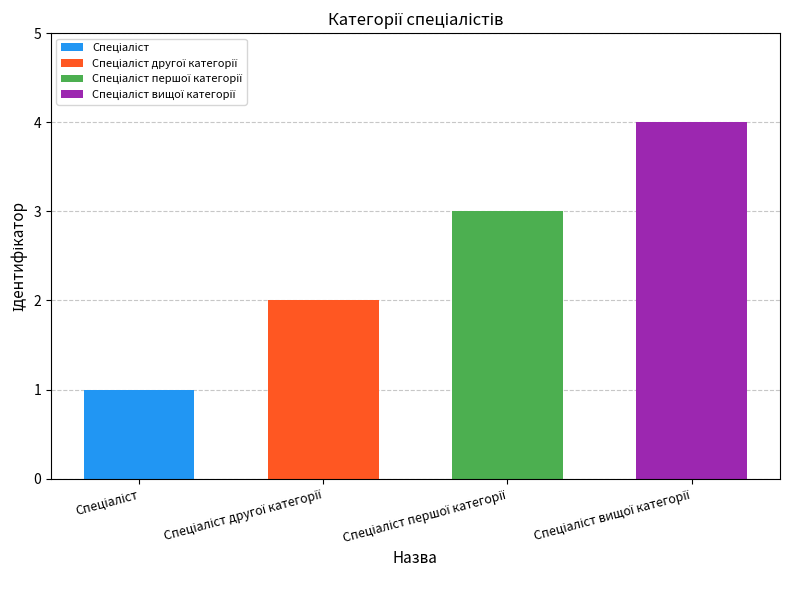

List the labels in order of value, largest first.

Спеціаліст вищої категорії, Спеціаліст першої категорії, Спеціаліст другої категорії, Спеціаліст